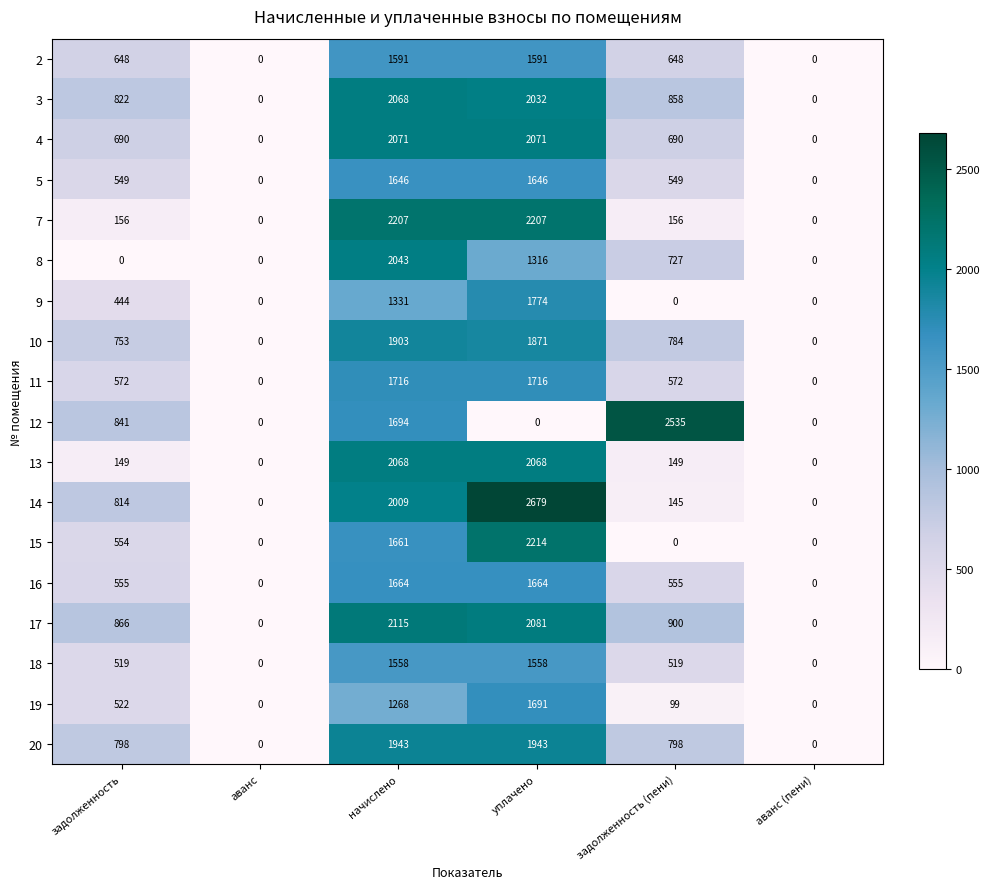

Where is 14 nearest to the value 1339?

задолженность